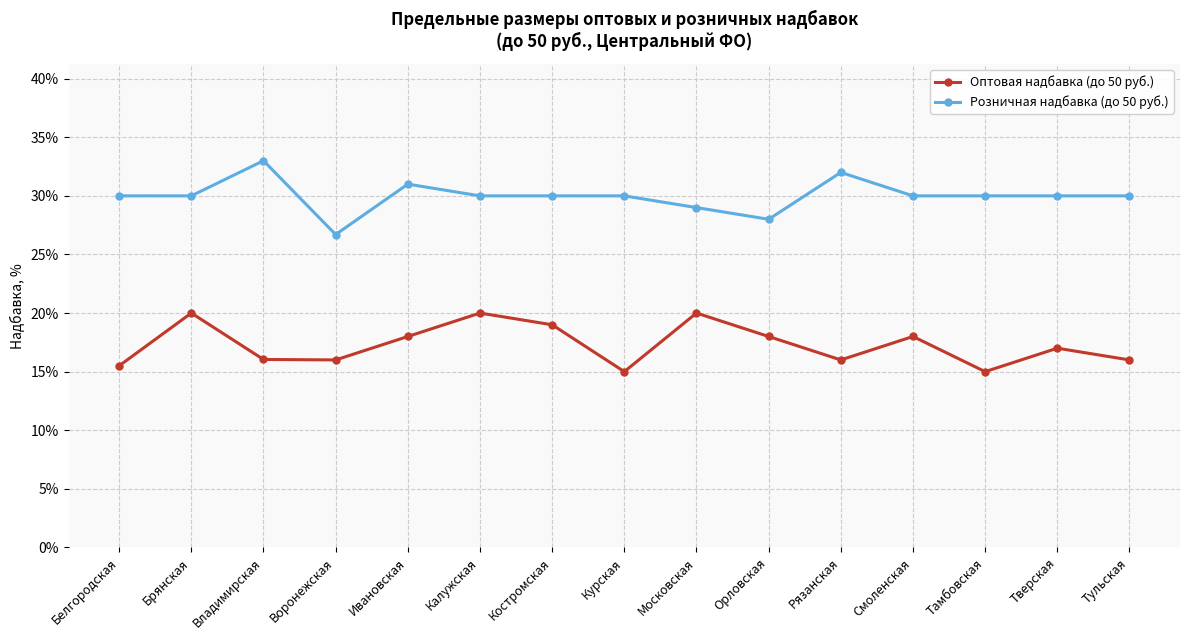

Count the number of categories in the chart.

15